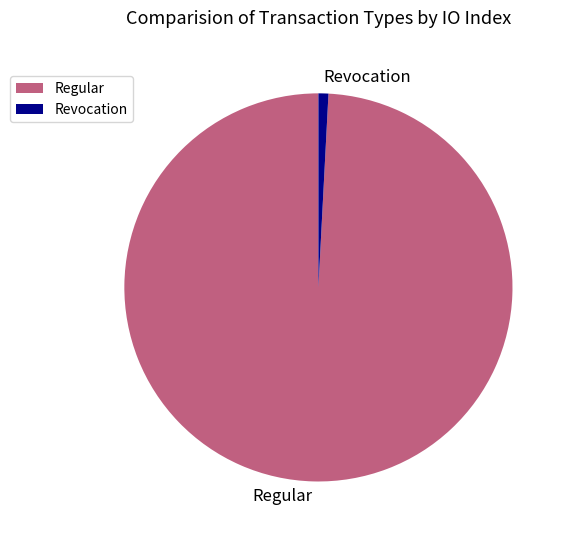

How many segments does this pie chart have?

2